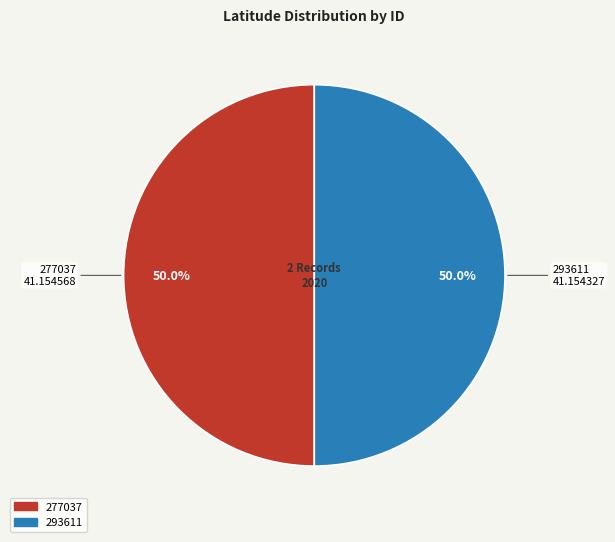

Is the sum of 277037 and 293611 greater than half?

Yes